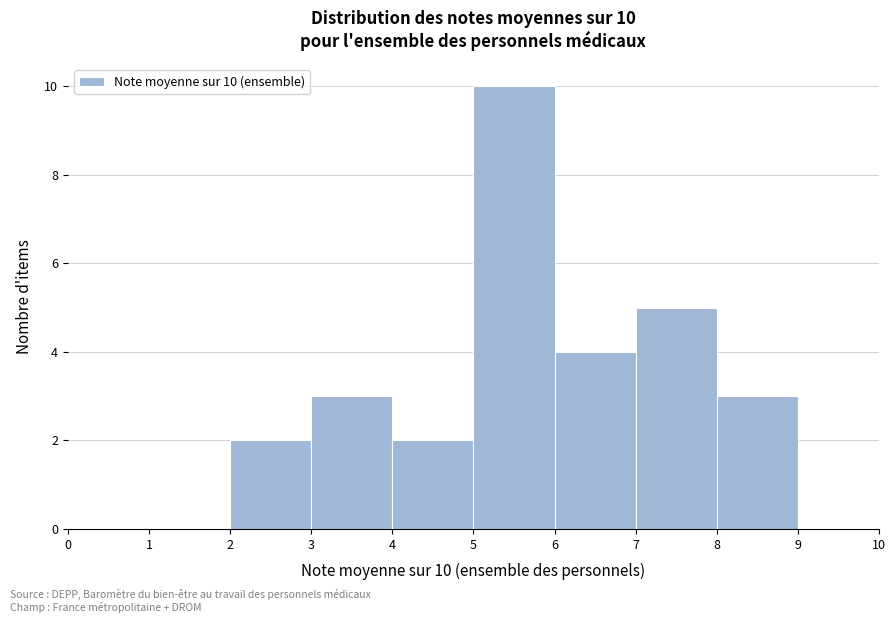

Which range on the x-axis has the tallest bar?

5 to 6